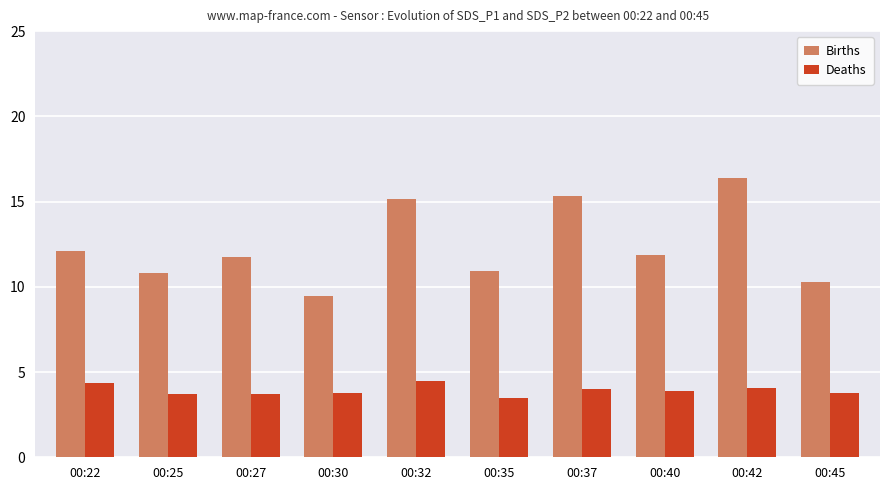

Is the value of Deaths at 00:42 greater than the value of Births at 00:37?

No